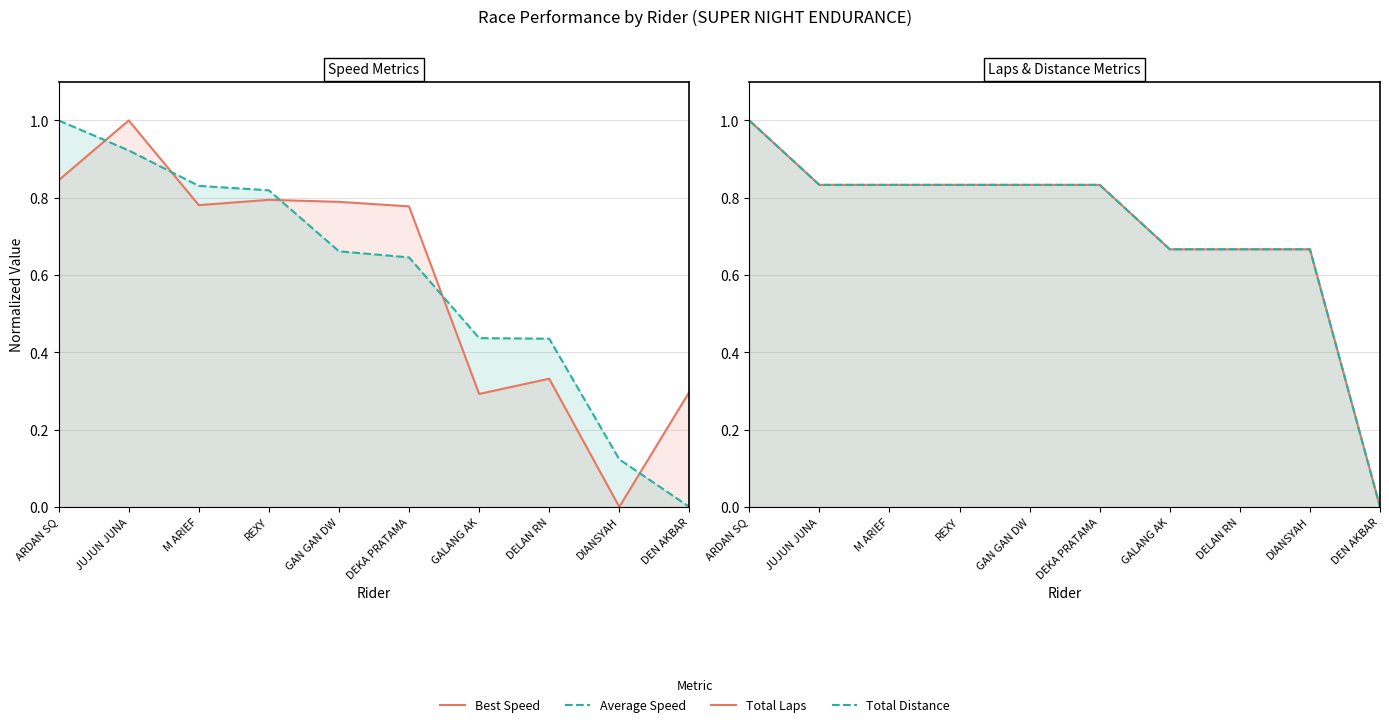

Count the number of categories in the chart.

10